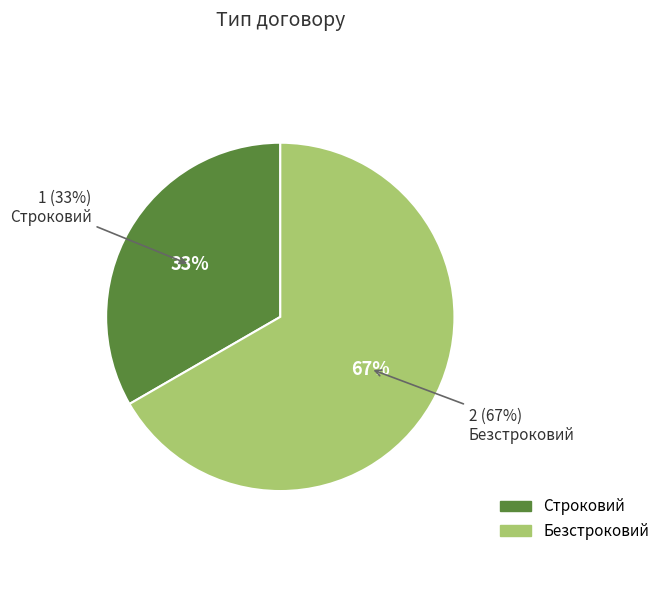

To the nearest percent, what is the difference between the largest and smallest slice percentages?

33%